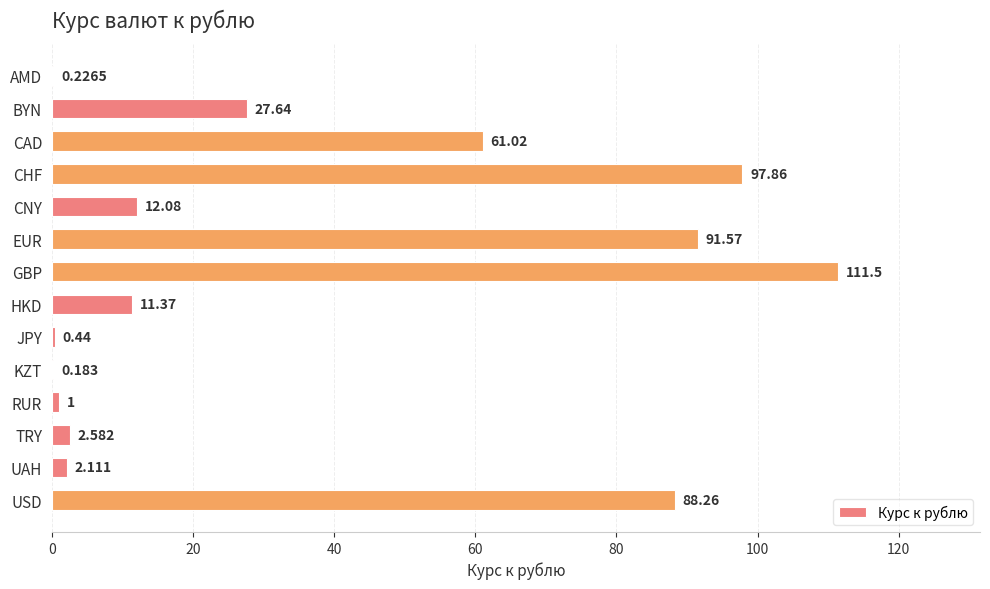

At which label is the value closest to 55?

CAD